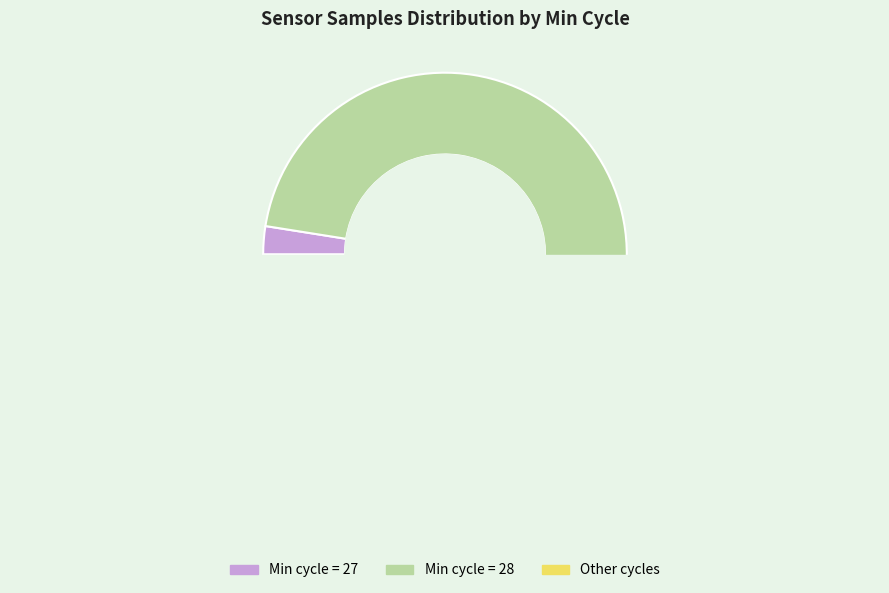

Which slice is the largest?

28